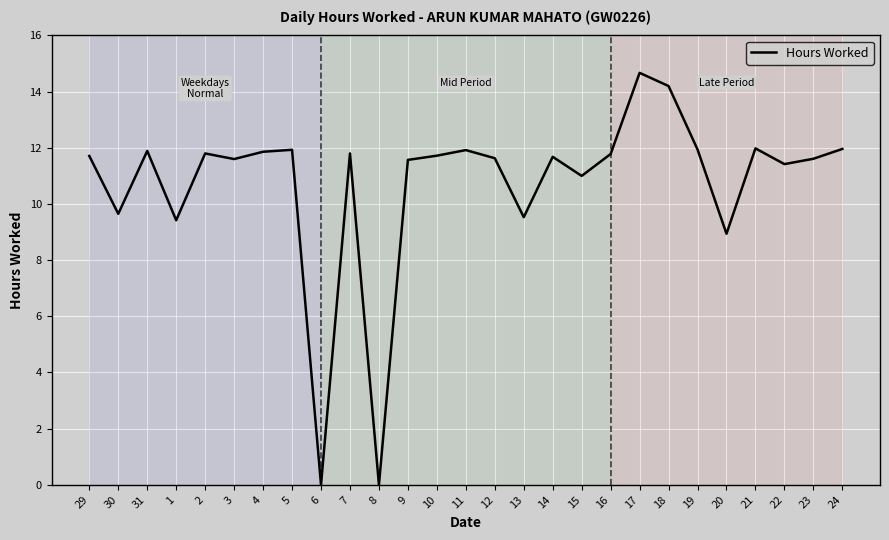

The value at 21 is 20.9. True or false?

False